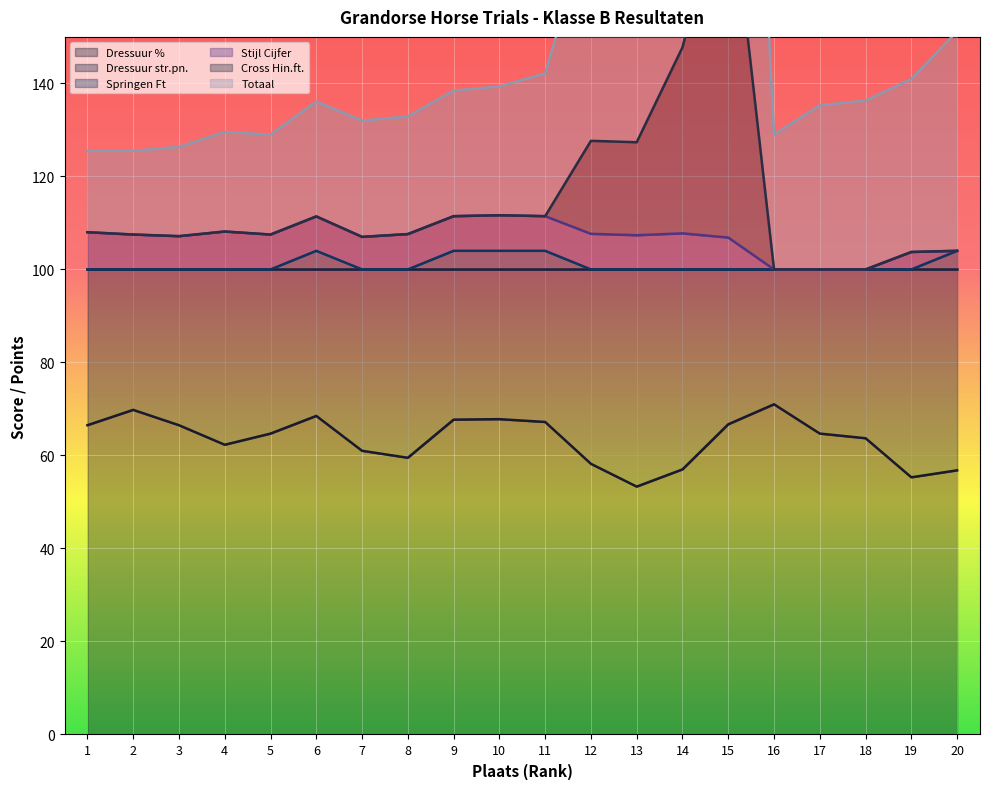

Is the value of Springen Ft at 16 greater than the value of Dressuur % at 10?

Yes